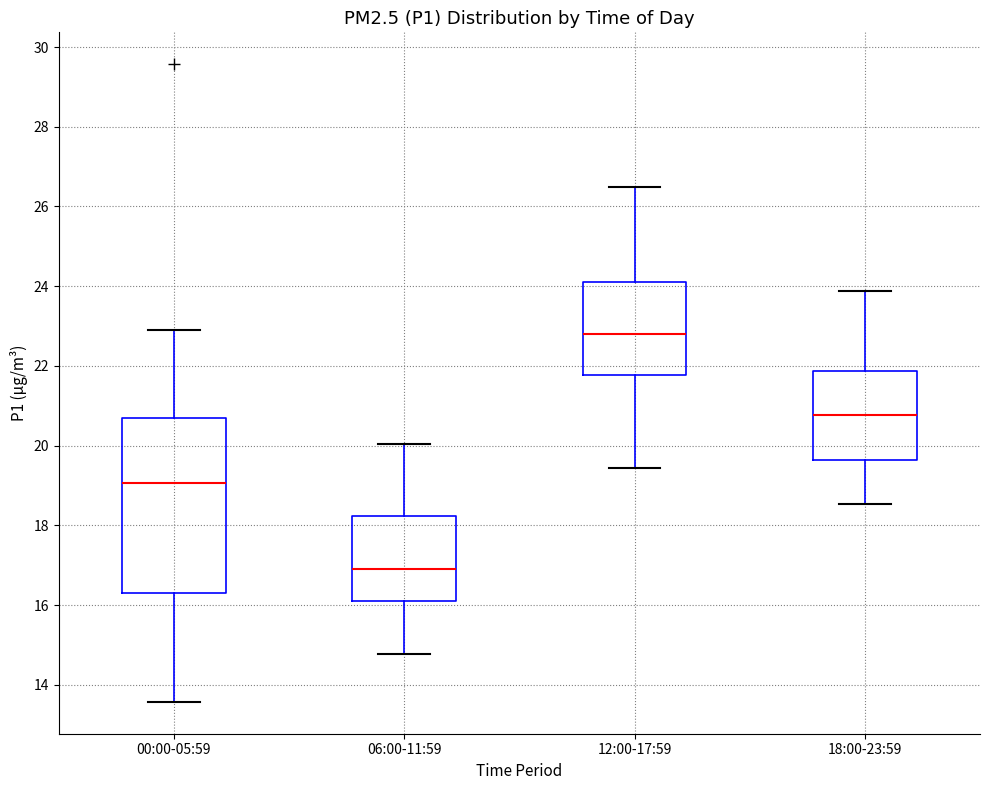

Reading left to right, transcribe this box plot: for each box, give where its median line is, the range the box spans, and where its two whiskers end, as read against the y-axis. The values are not printed on the chart, so give them approximately, as read against the axis.

00:00-05:59: median 19.0, box 16.4 to 20.8, whiskers 13.6 to 23.0
06:00-11:59: median 17.0, box 16.2 to 18.2, whiskers 14.8 to 20.0
12:00-17:59: median 22.8, box 21.8 to 24.2, whiskers 19.4 to 26.6
18:00-23:59: median 20.8, box 19.6 to 21.8, whiskers 18.6 to 23.8